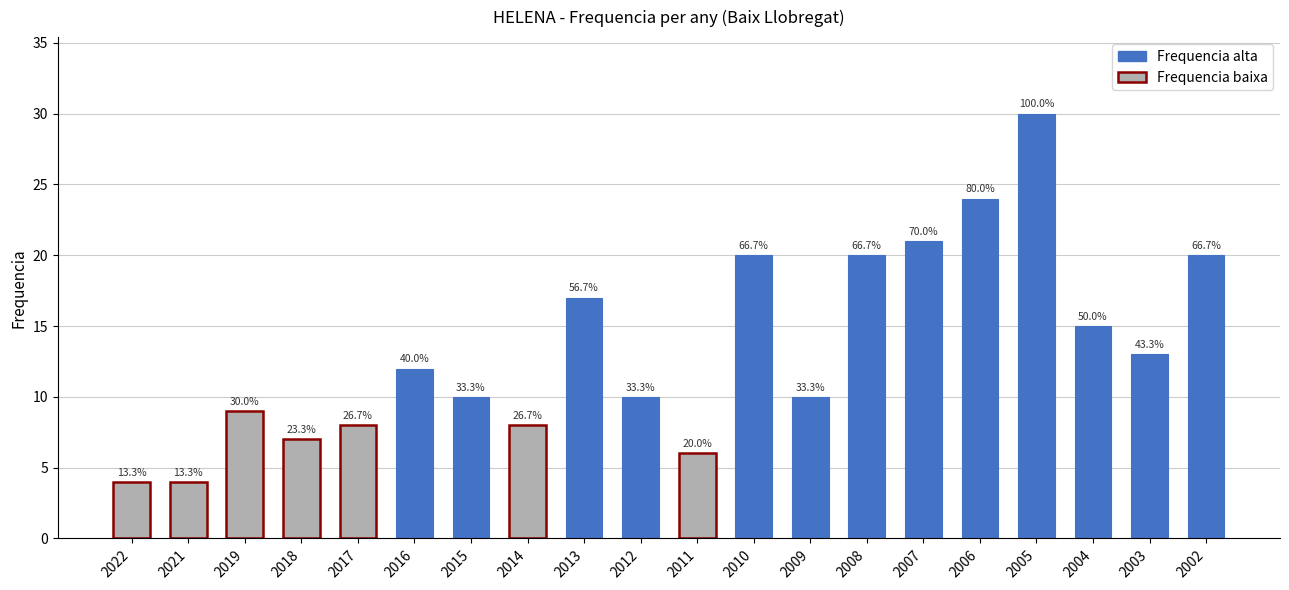

What is the value of the 19th bar from the left?

13